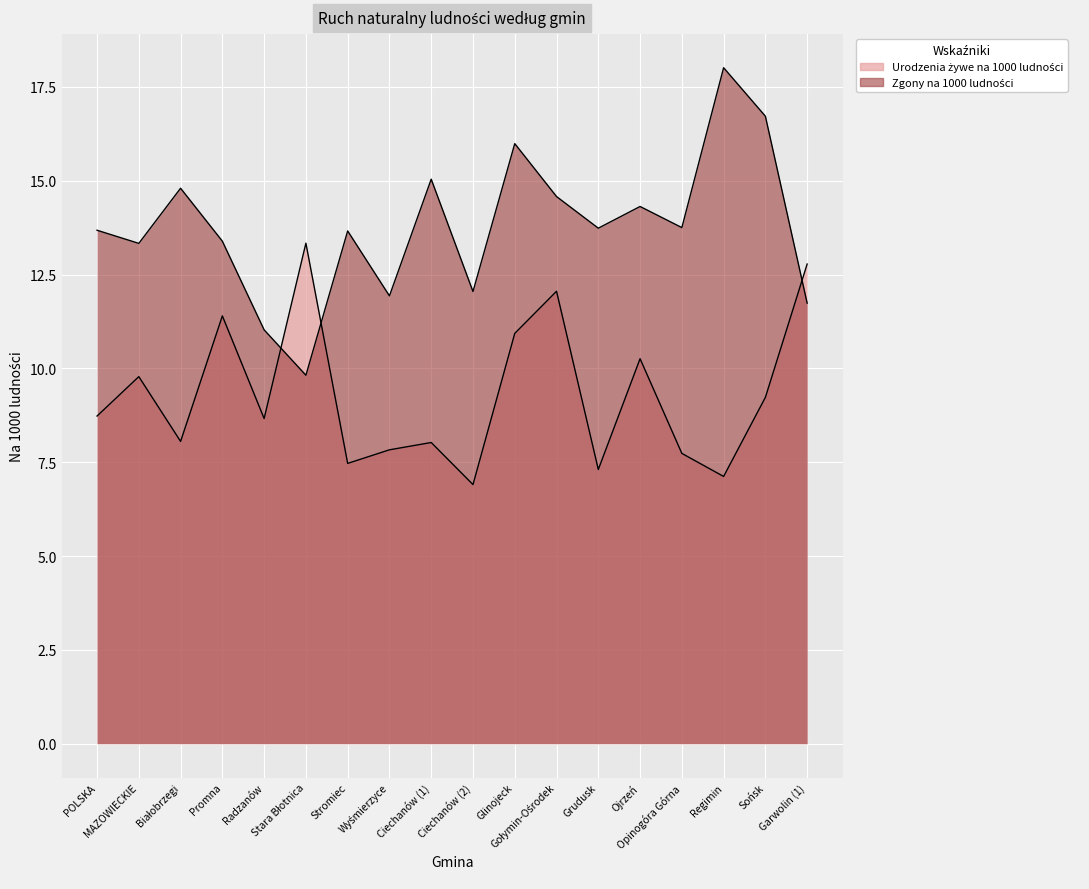

Count the number of categories in the chart.

18